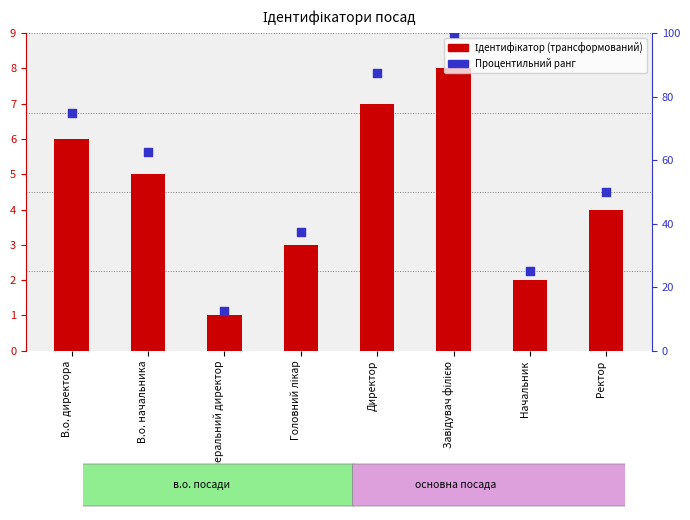

At which category is the sum across all series the highest?

Завідувач філією